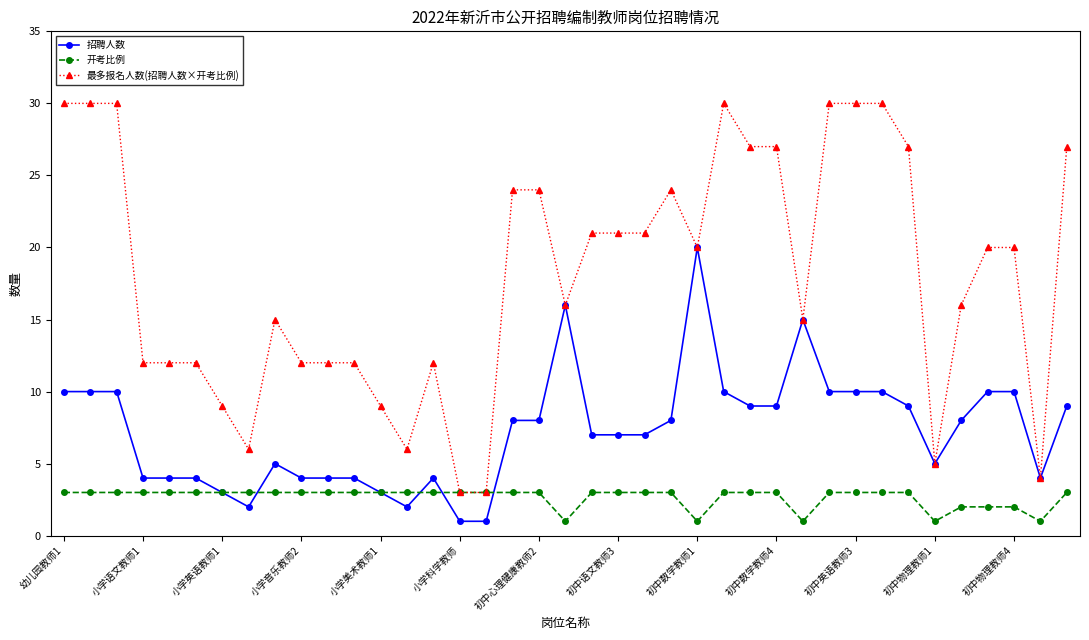

Which series has the largest total across all categories?

最多报名人数(招聘人数×开考比例)